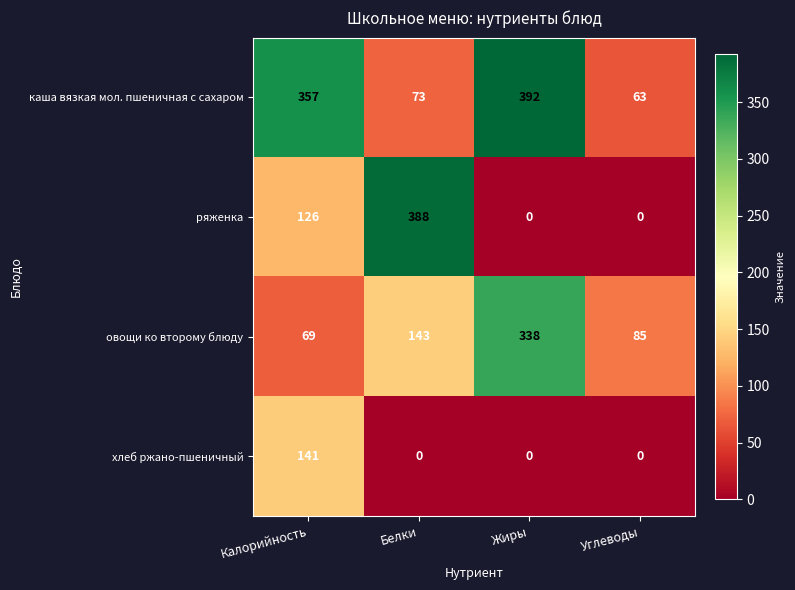

How many data points in хлеб ржано-пшеничный are above 0?

1